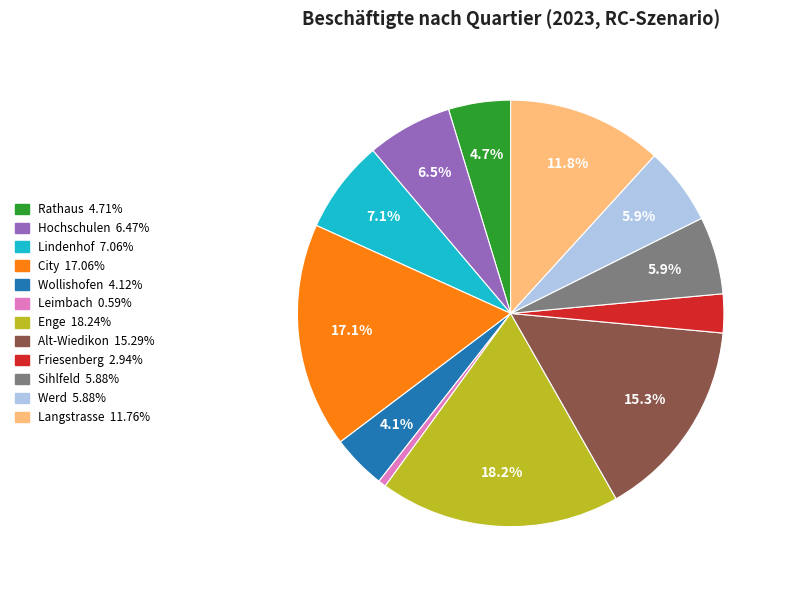

What percentage is NOT represented by Langstrasse?

88.2%